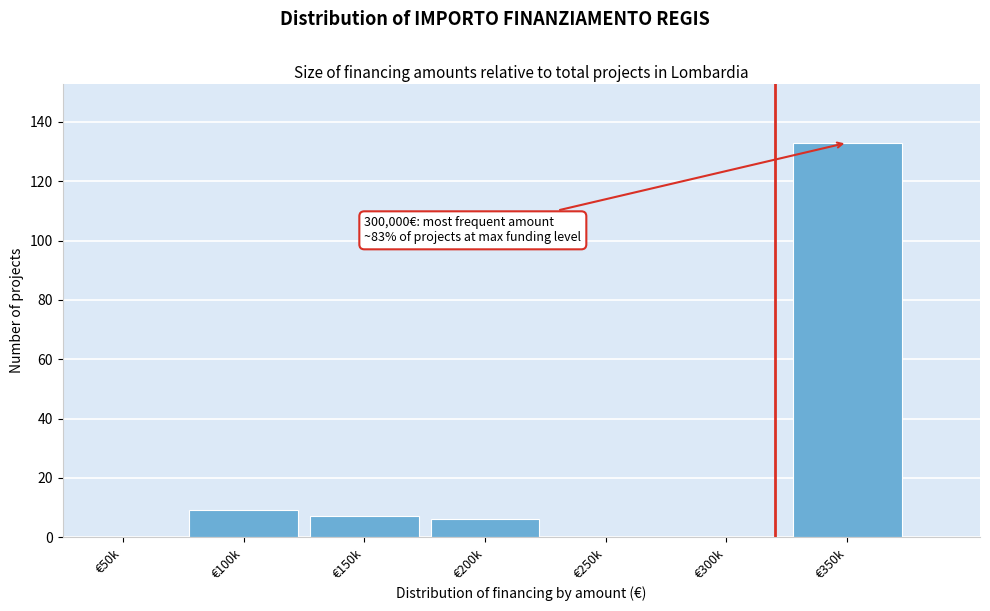

Reading left to right, transcribe all the data shown in this chart.

€50k=0	€100k=9	€150k=7	€200k=6	€250k=0	€300k=0	€350k=133